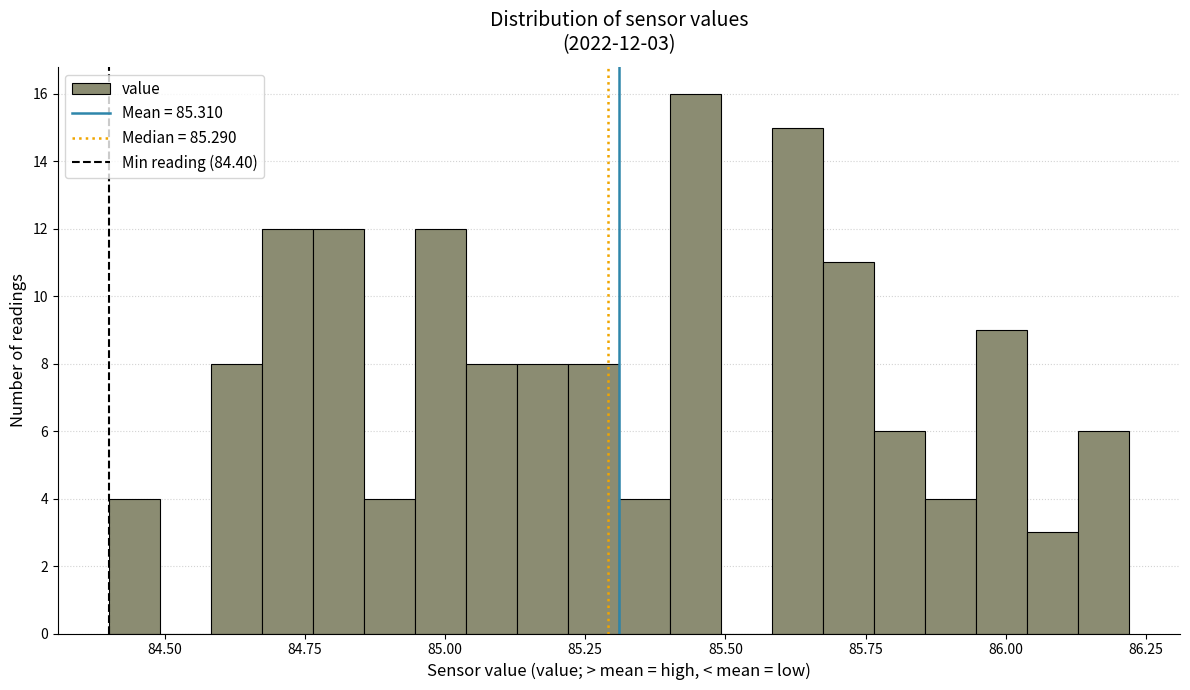

Read against the x-axis, roughly where is the centre of the tallest bar?

85.45